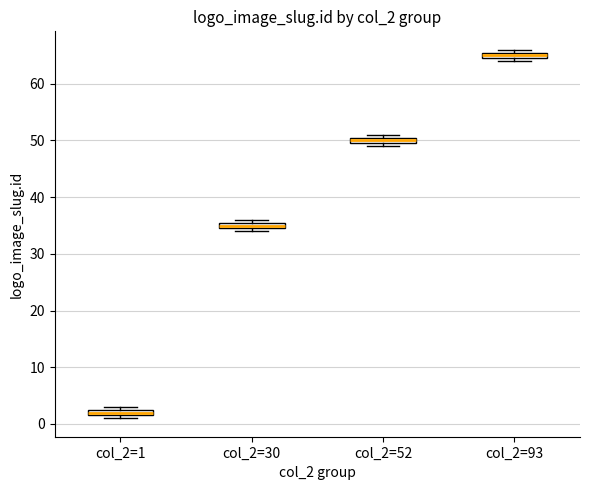

Which box's median line is the highest?

col_2=93